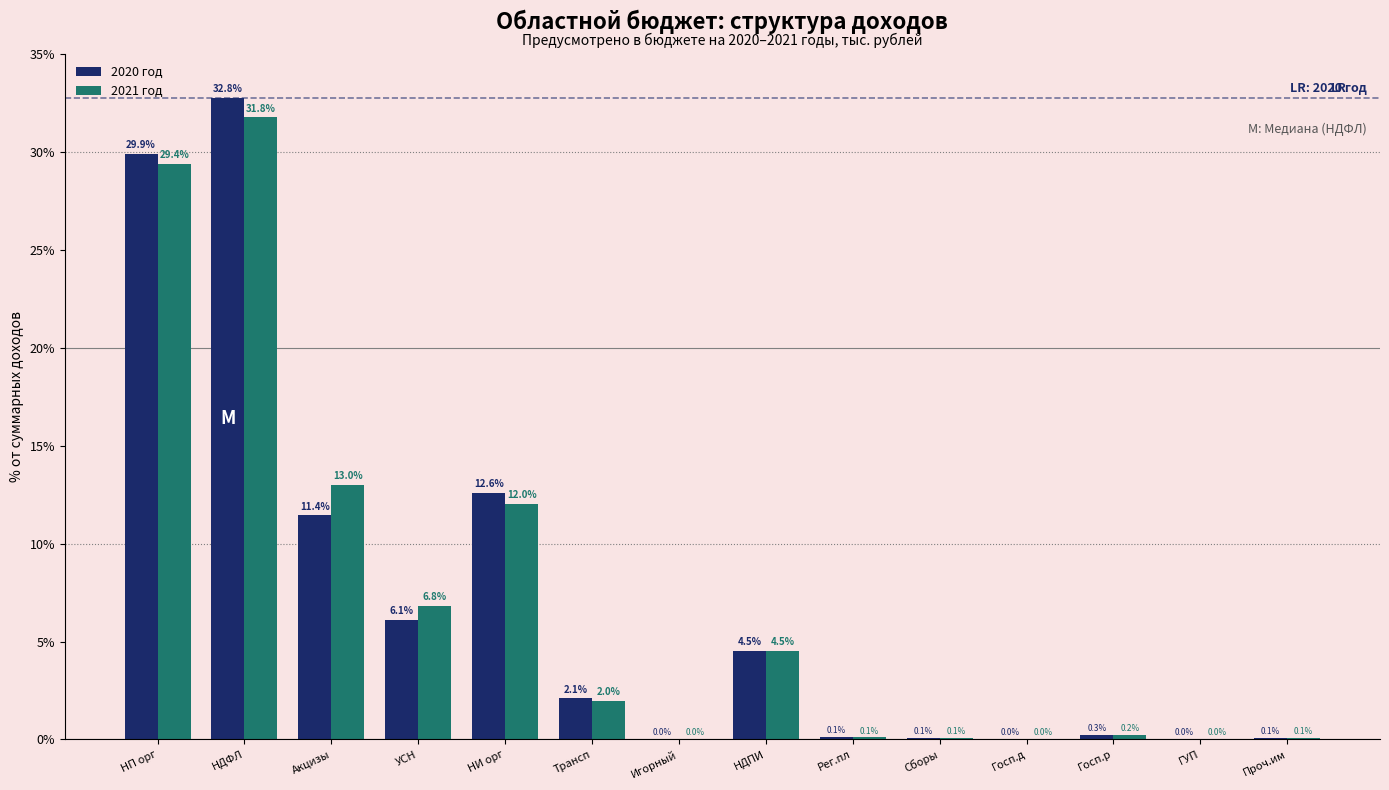

At which label does 2021 год reach its peak?

НДФЛ